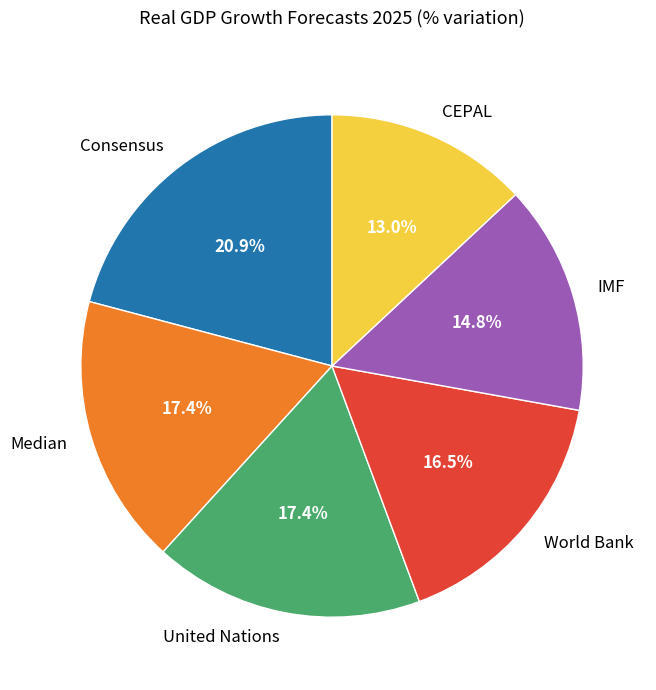

What percentage is the Consensus slice, to the nearest percent?

21%